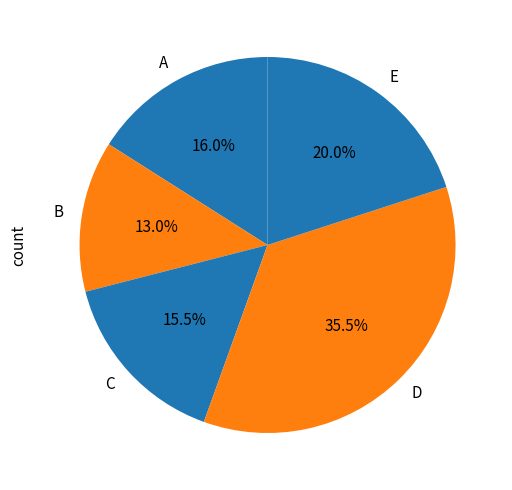

Approximately how many times larger is the value at A compared to C?

1.0